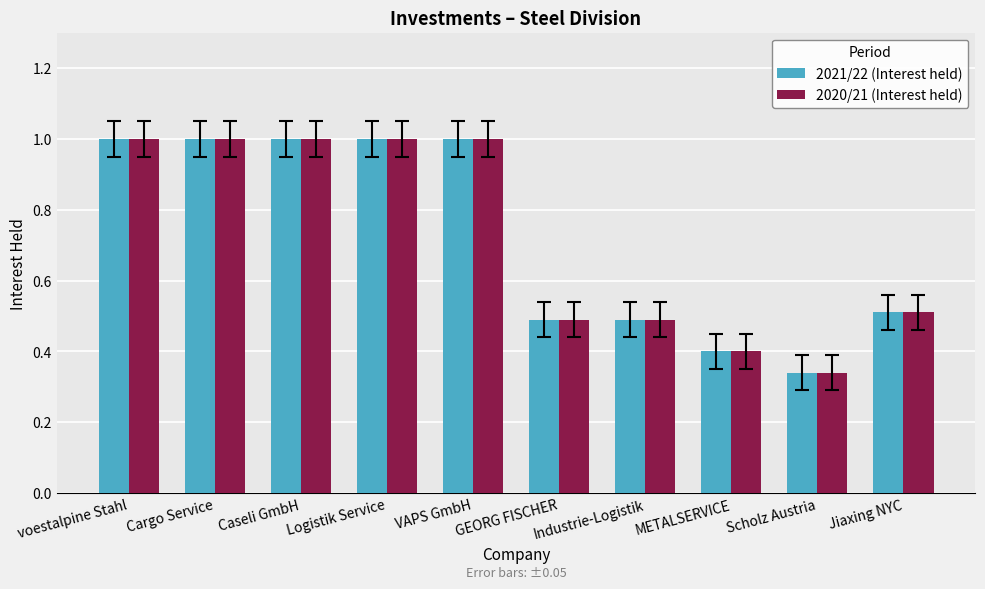

Are the bars horizontal?

No